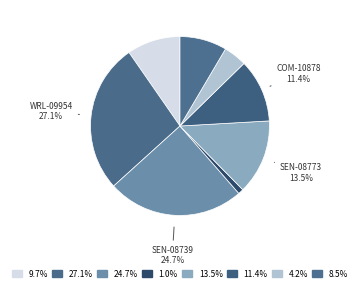

Rank the categories by value from highest to lowest.

WRL-09954, SEN-08739, SEN-08773, COM-10878, DEV-09815, DEV-10615, DEV-10116, COM-00315